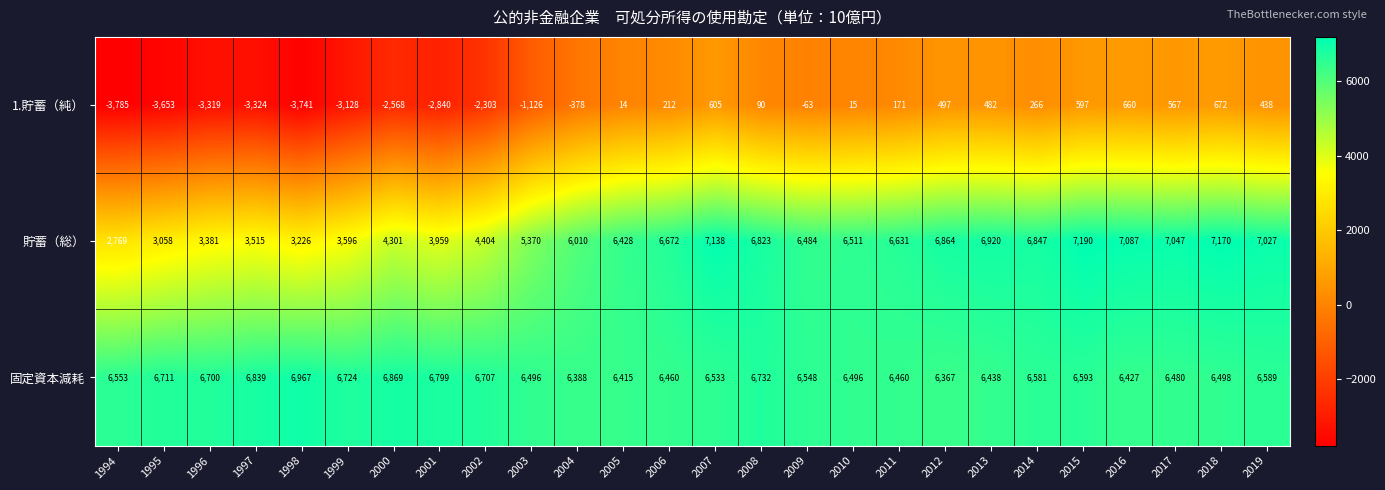

At which category does the chart reach its peak across all series?

2015